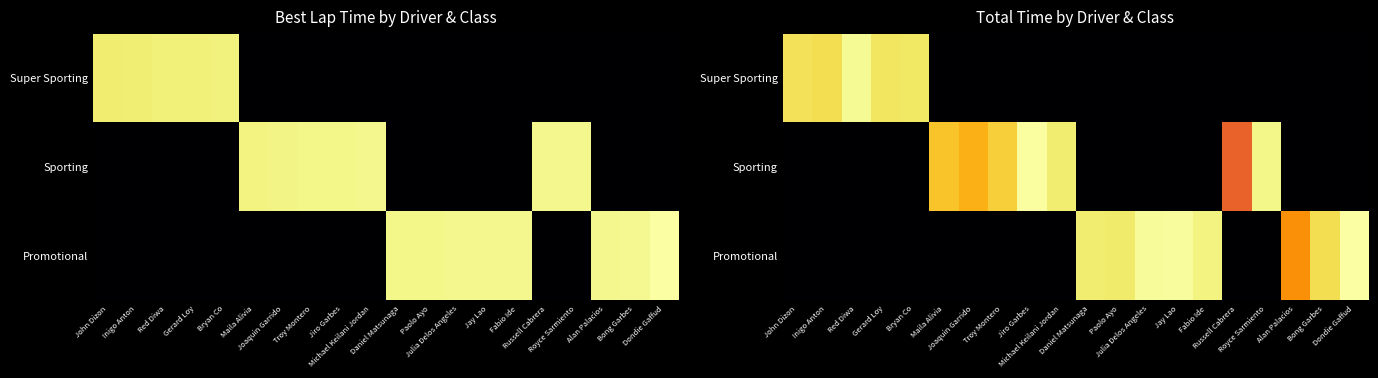

Count the number of data series in this chart.

3